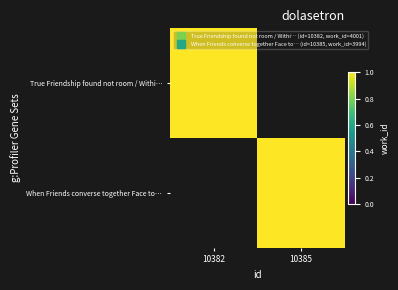

Read the True Friendship found not room / Withi… value at 10382.

1.0